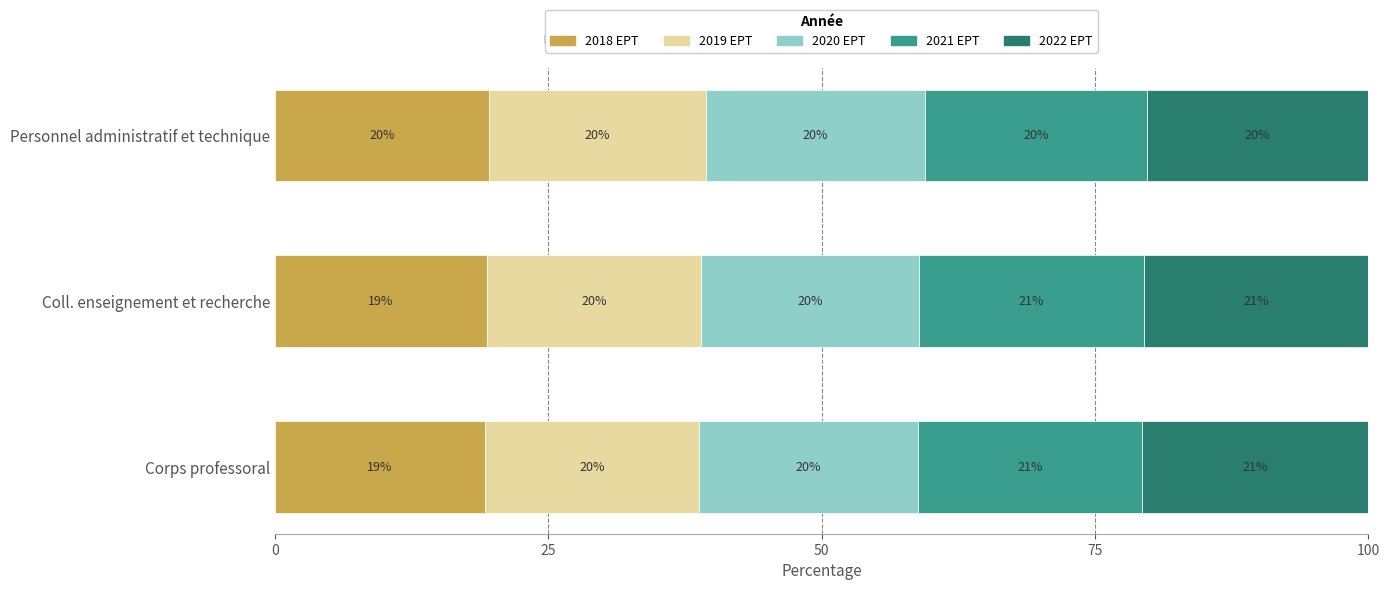

True or false: 2018 EPT has a value of 19.2 at Corps professoral.

True